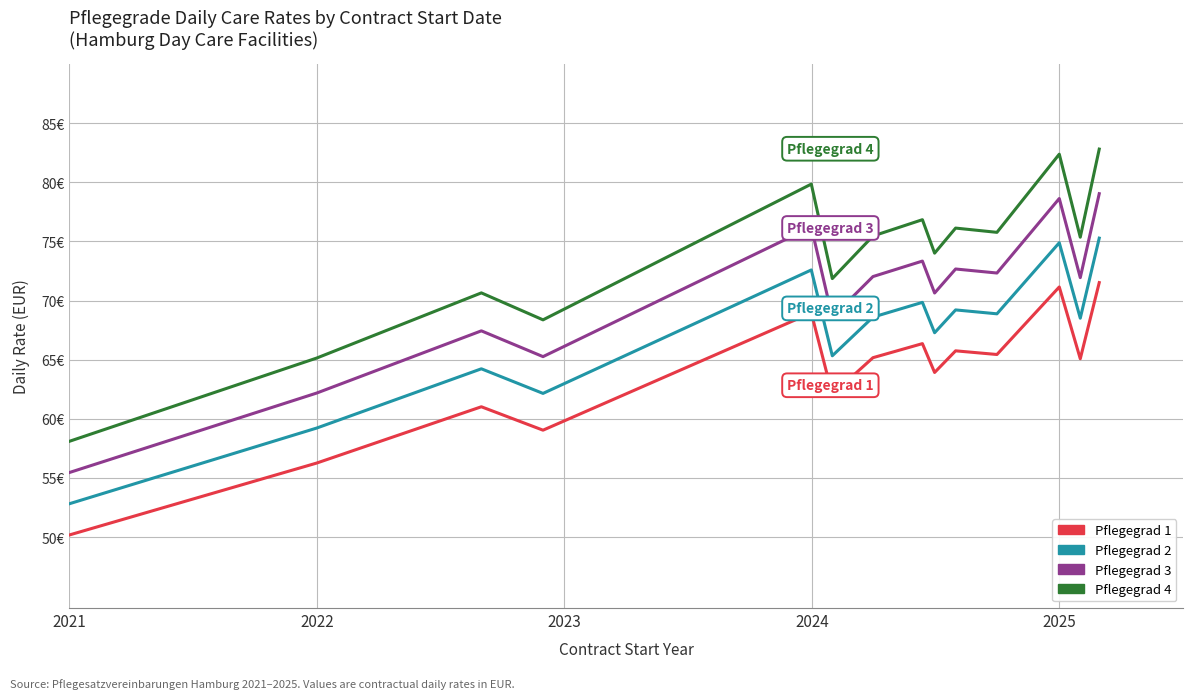

At how many categories does at least one series exceed 56?

14